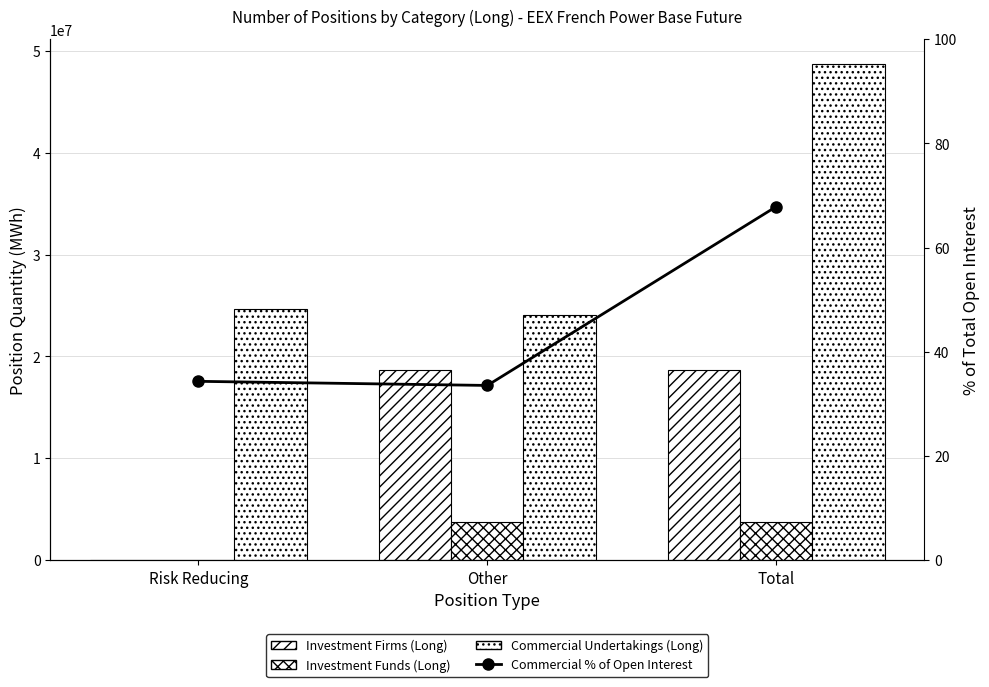

At which category is the sum across all series the highest?

Total